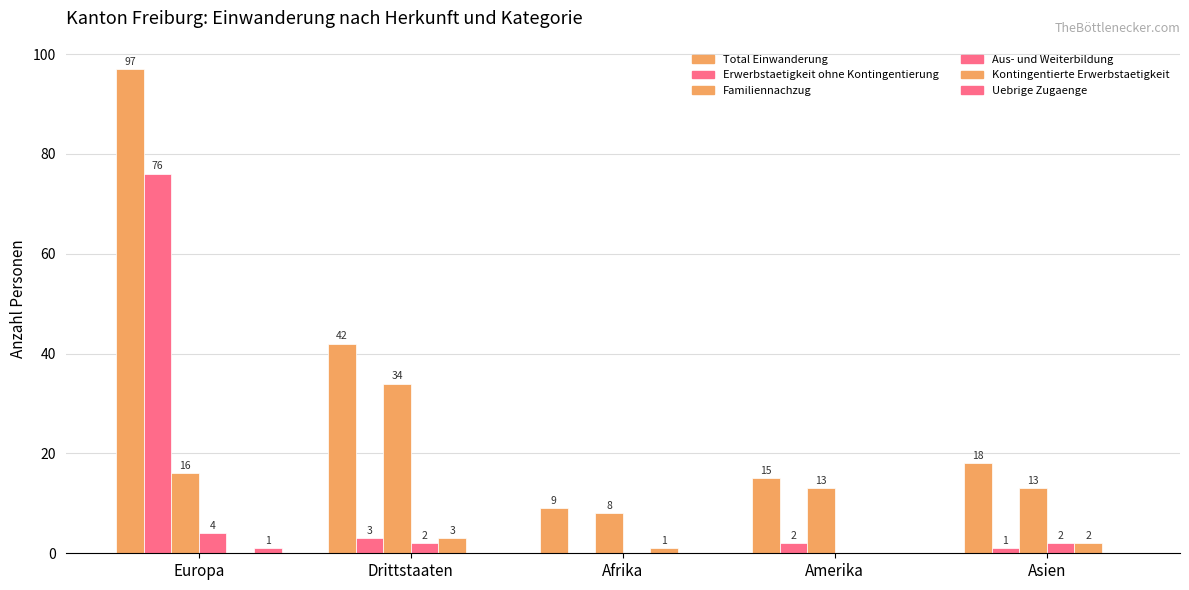

Does the chart contain stacked bars?

No